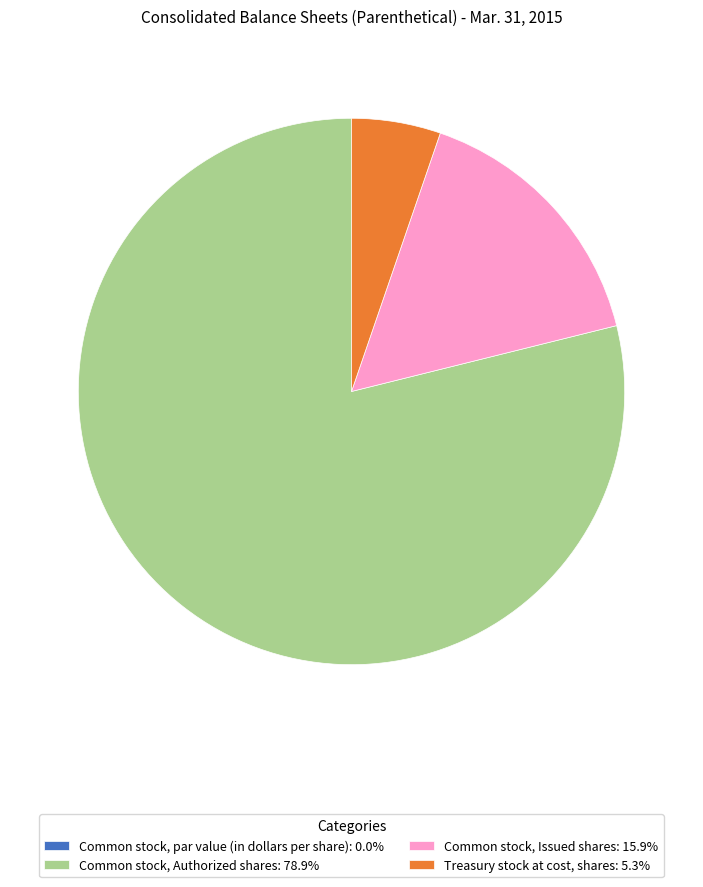

Approximately how many times larger is the value at Common stock, Issued shares compared to Common stock, Authorized shares?

0.2